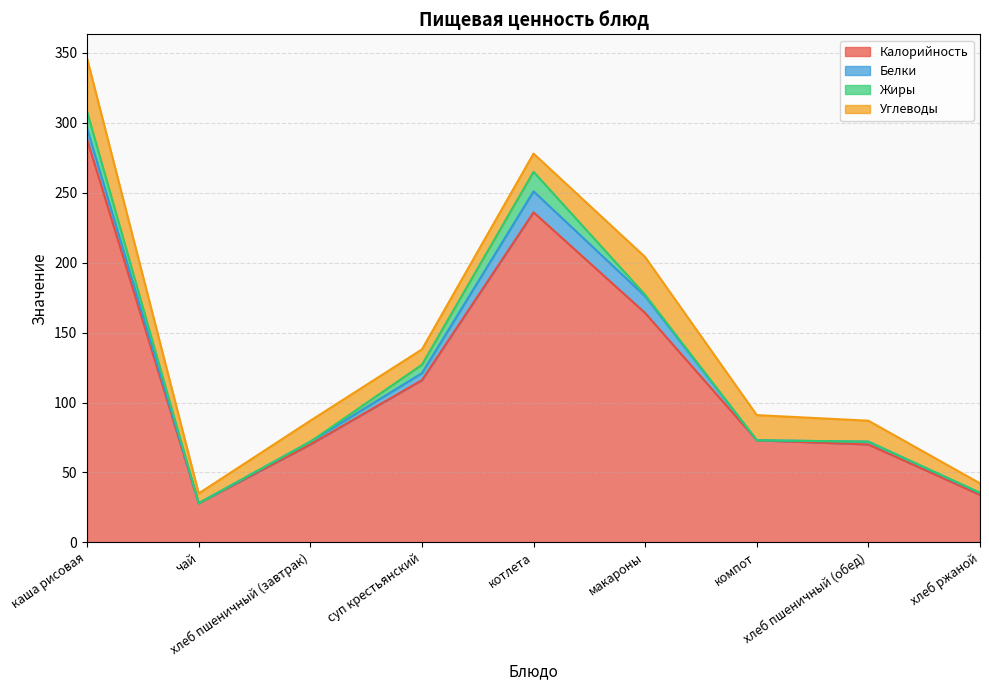

True or false: Калорийность and Углеводы cross at least once.

False